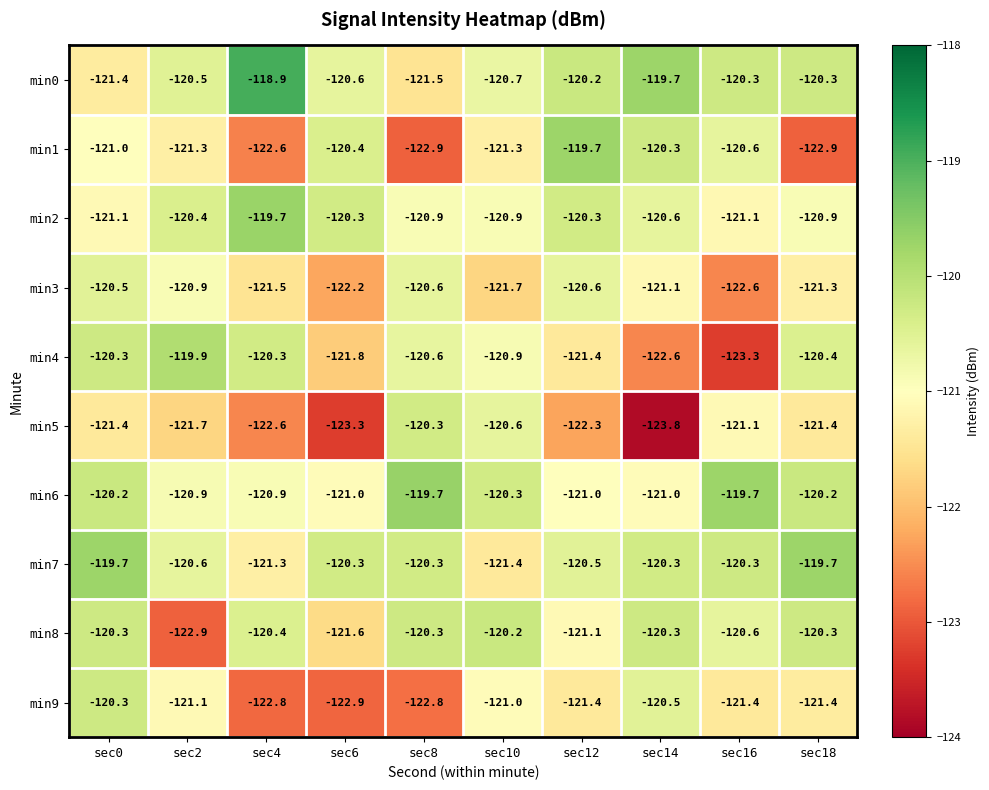

What is the sum of all min7 values?

-1204.4